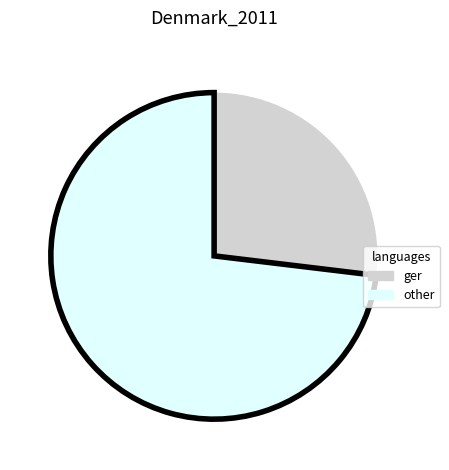

Is there any slice that represents more than half of the pie?

Yes